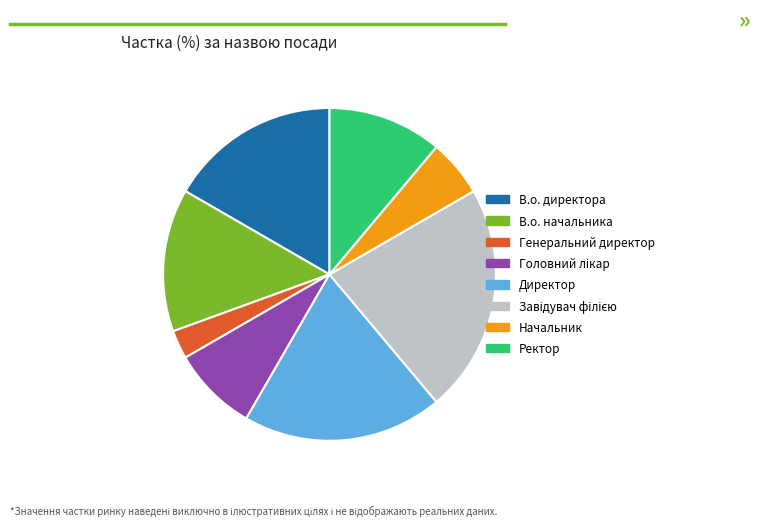

Does Ректор account for over 50% of the chart?

No